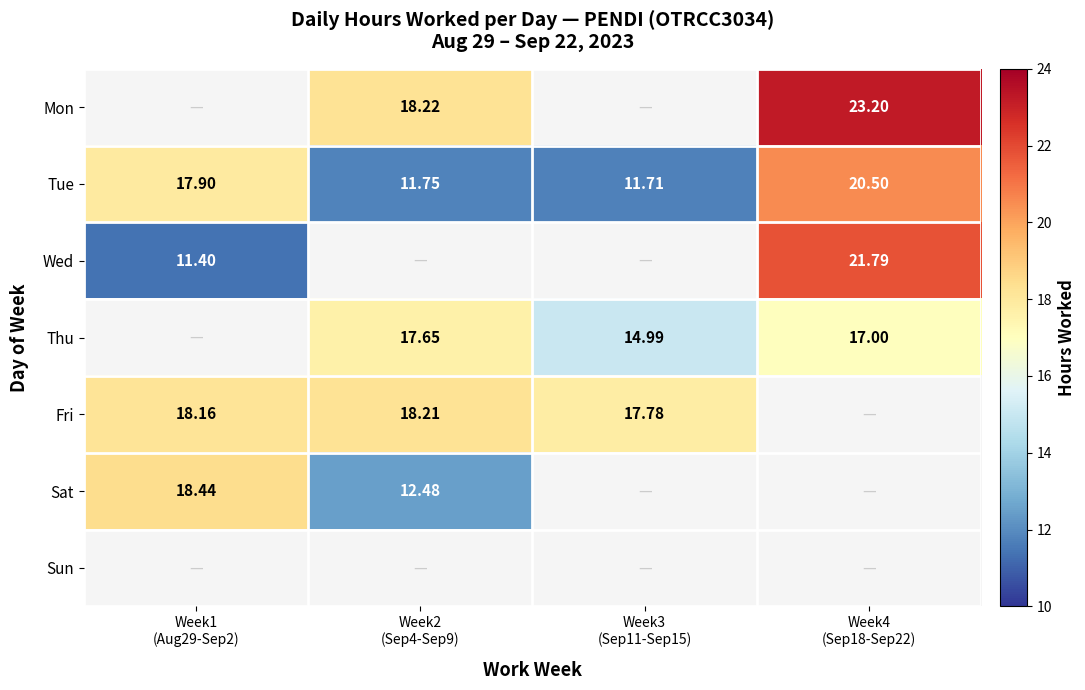

What is the greatest value displayed?

23.2